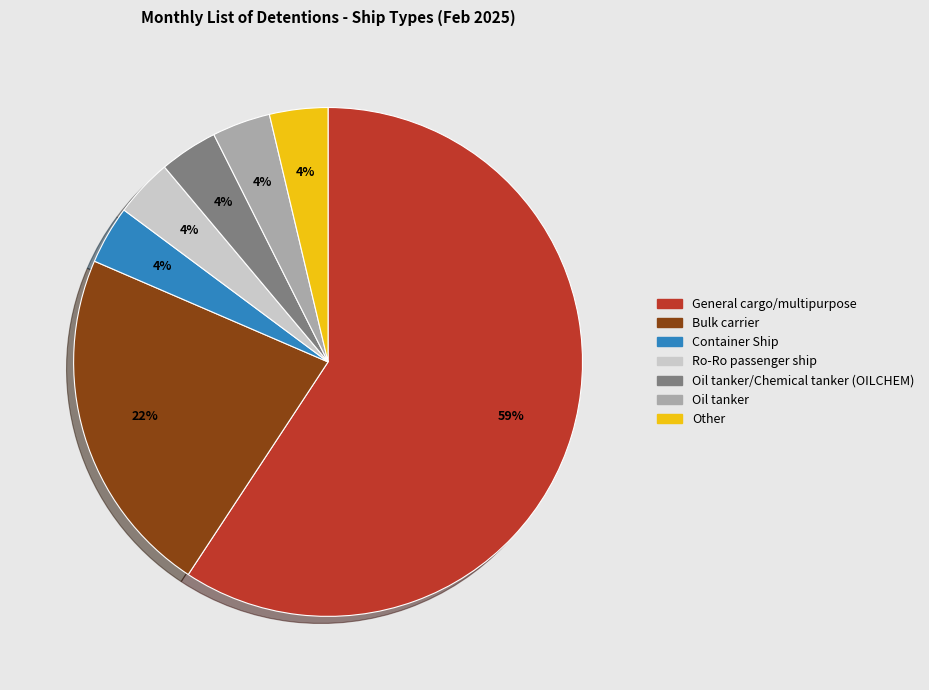

Is there any slice that represents more than half of the pie?

Yes